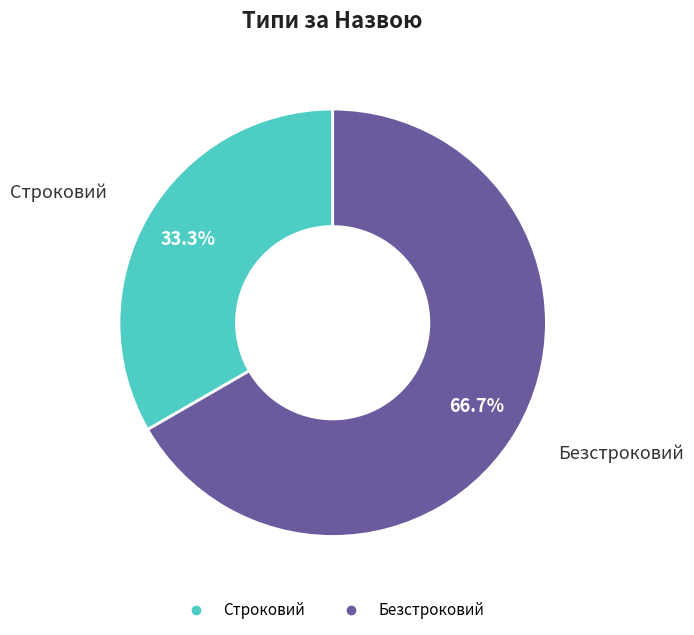

What percentage is the Строковий slice, to the nearest percent?

33%